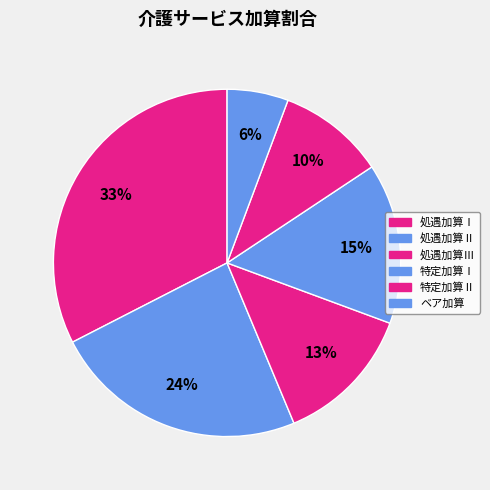

Which has a higher value, 特定加算Ⅱ or 処遇加算Ⅲ?

処遇加算Ⅲ